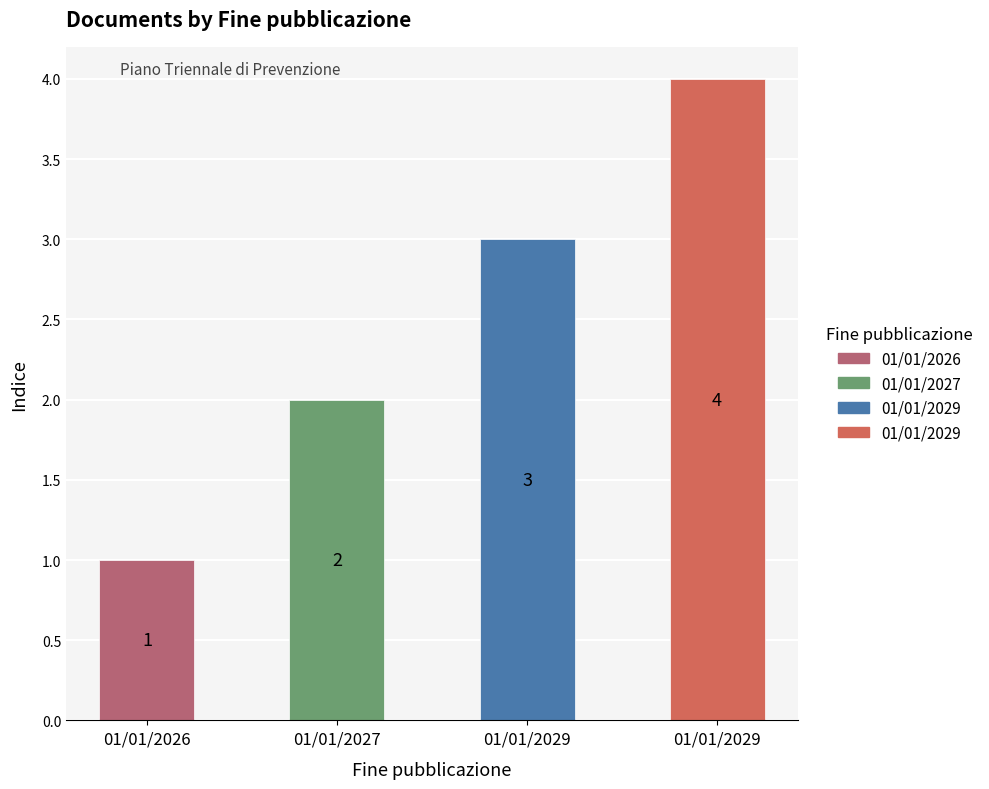

The value at 01/01/2026 is 1. True or false?

True